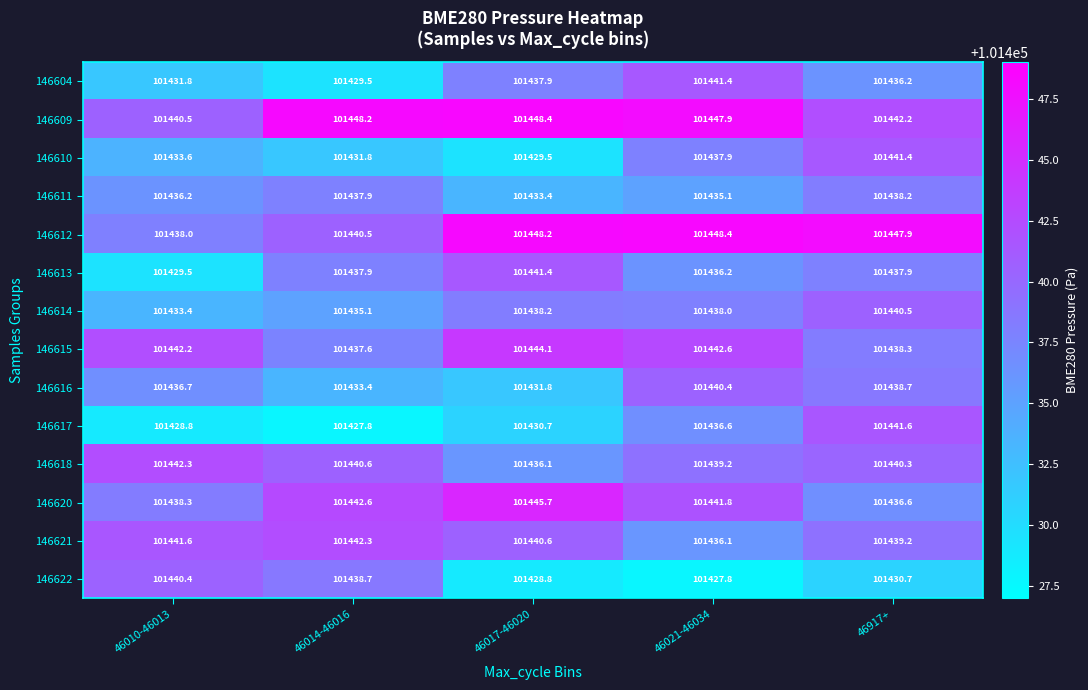

How many distinct data groups are displayed?

14